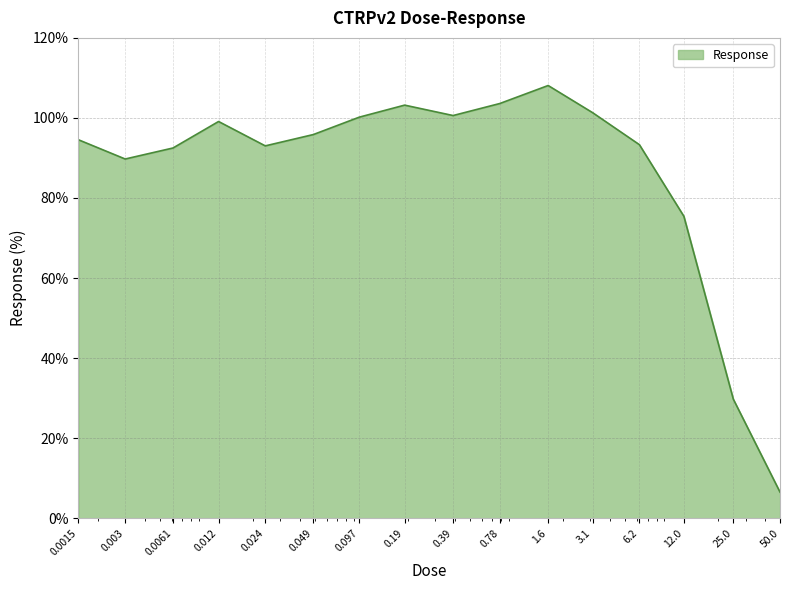

What is the difference between the maximum and minimum values?

101.6